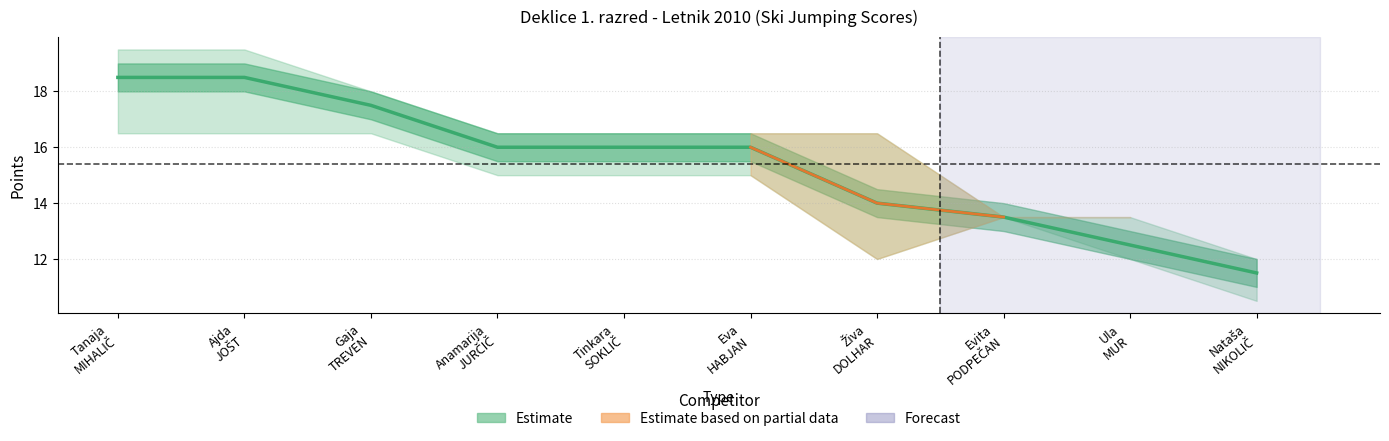

What is the ratio of the value at Anamarija
JURČIČ to the value at Tinkara
SOKLIČ?

1.0